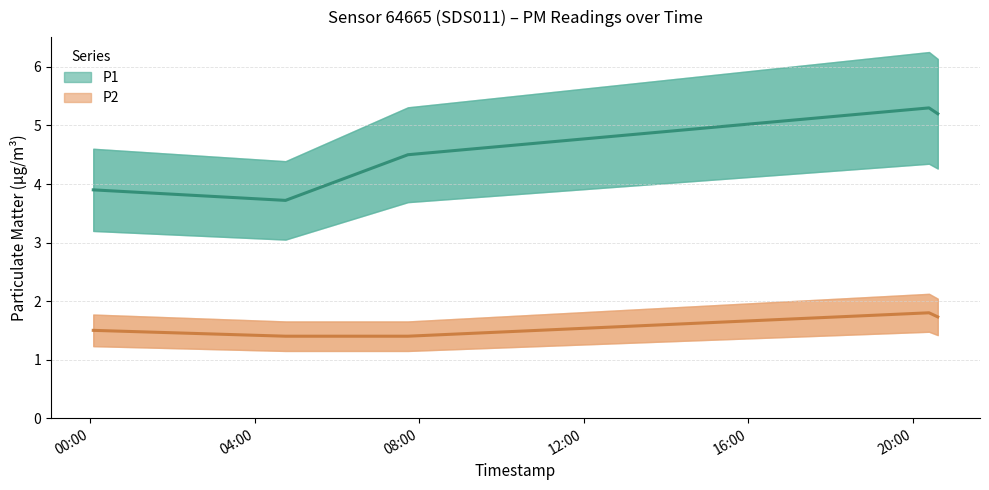

True or false: P1 and P2 cross at least once.

False